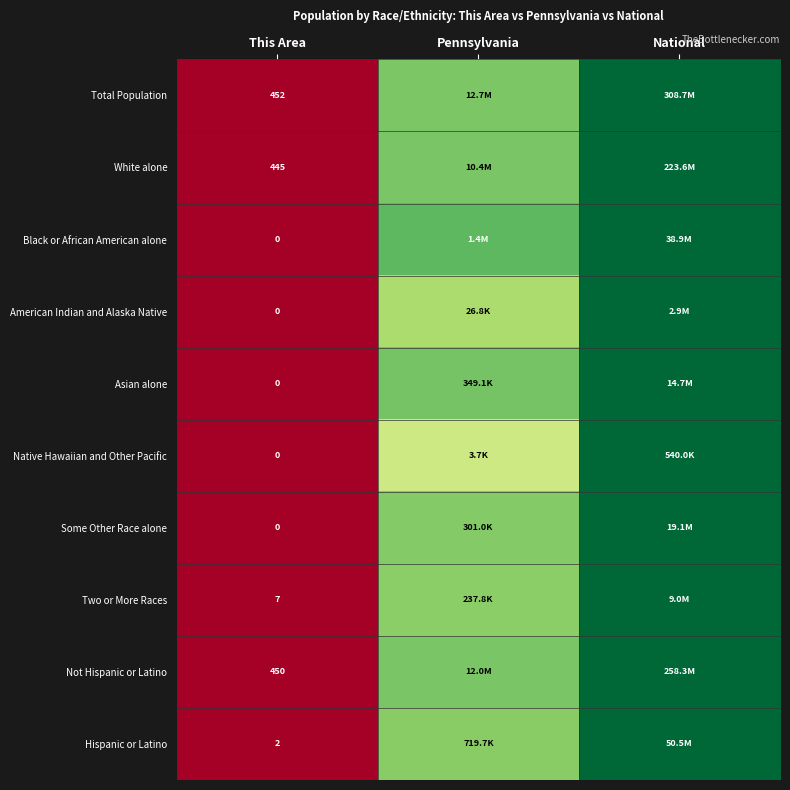

Is the value of American Indian and Alaska Native at This Area greater than the value of Total Population at This Area?

No